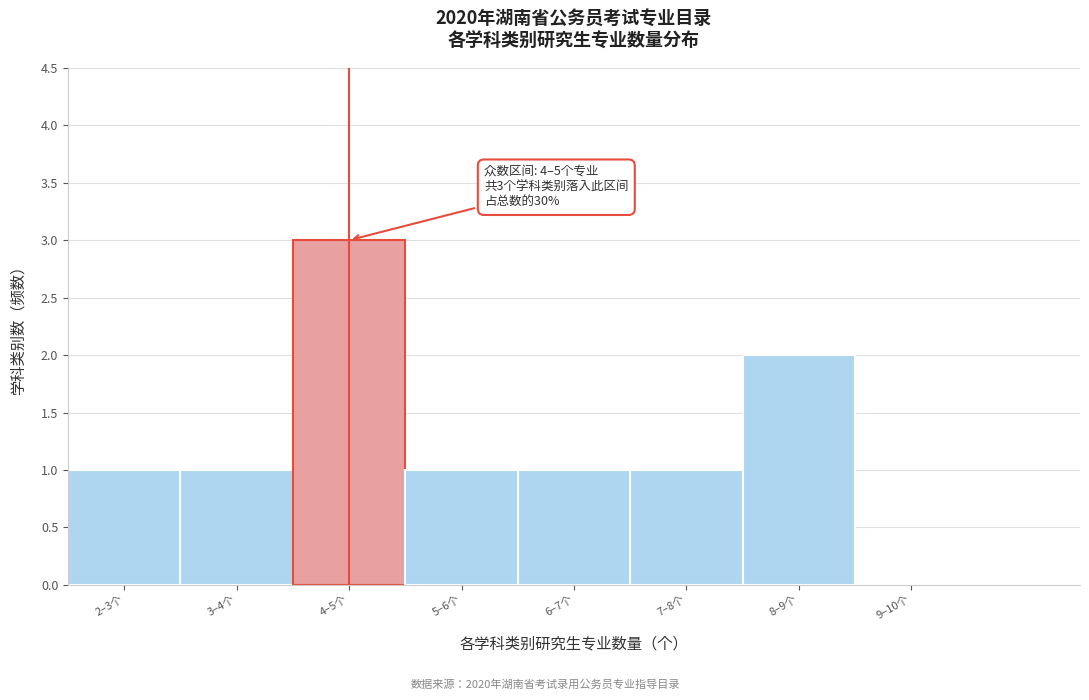

Reading right to left, transcribe all the data shown in this chart.

9–10个=0	8–9个=2	7–8个=1	6–7个=1	5–6个=1	4–5个=3	3–4个=1	2–3个=1